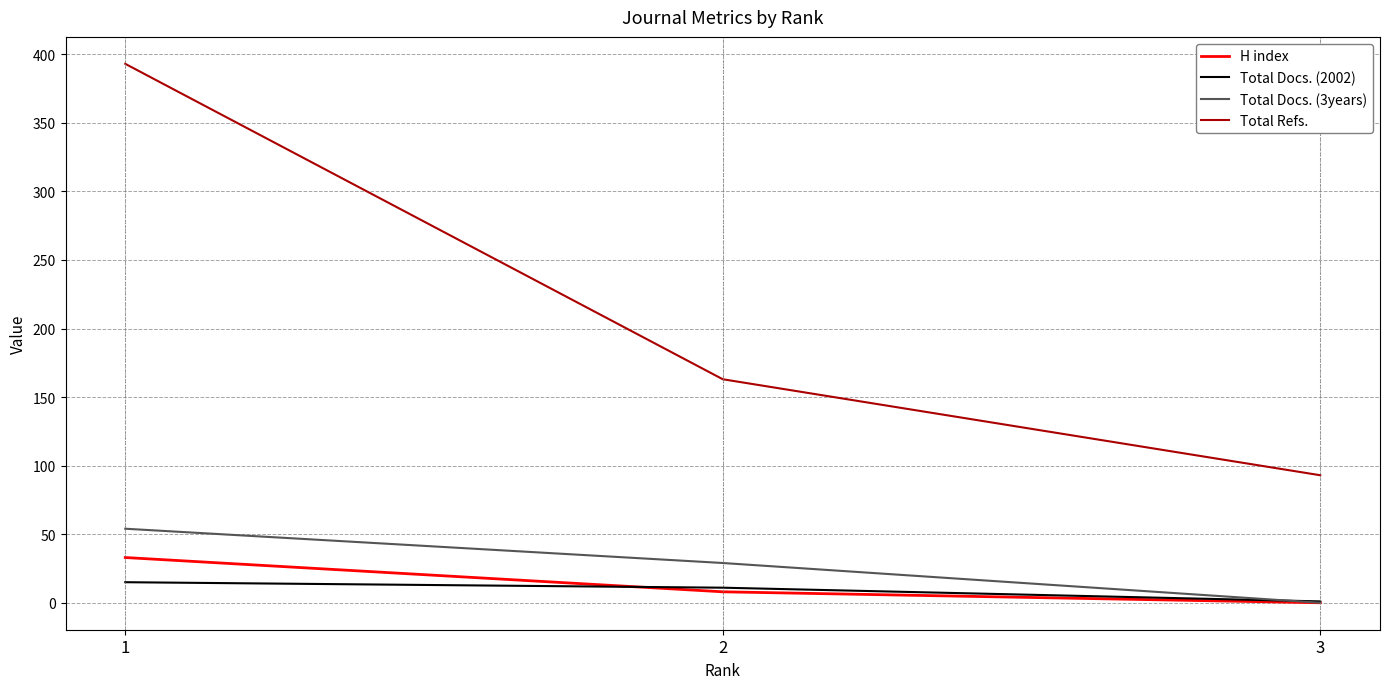

What is the total value across all series at 3?

94